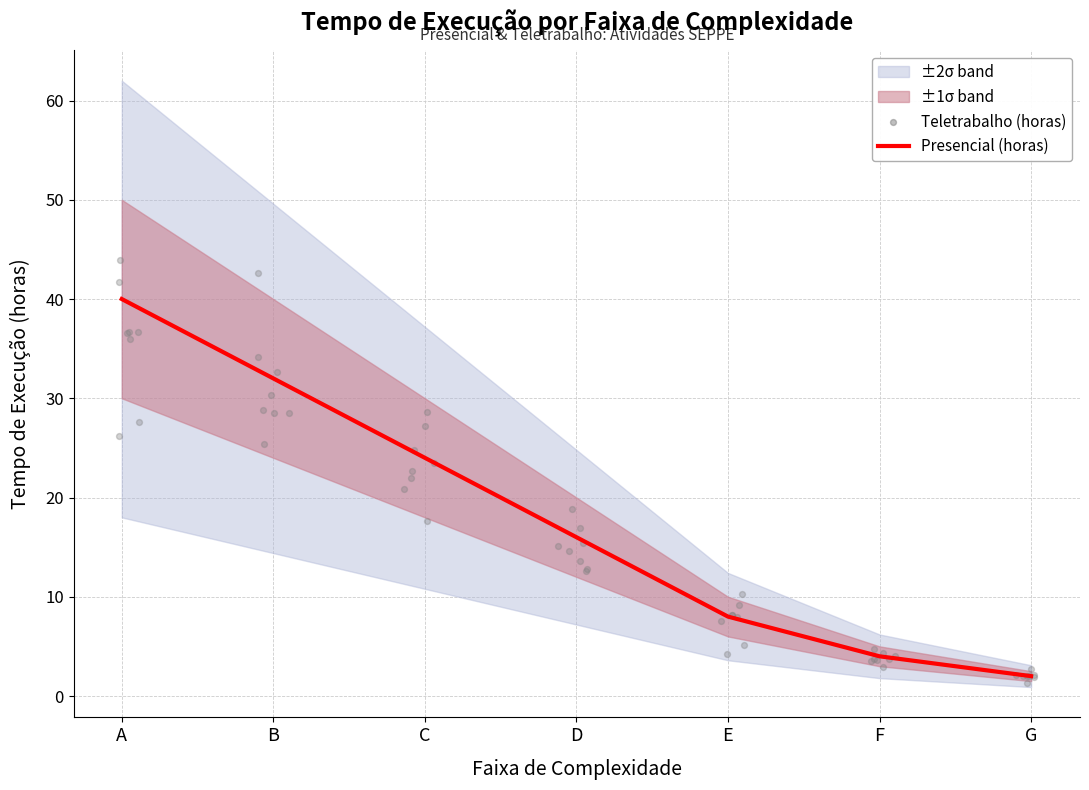

What is the ratio of the value at E to the value at A?

0.2